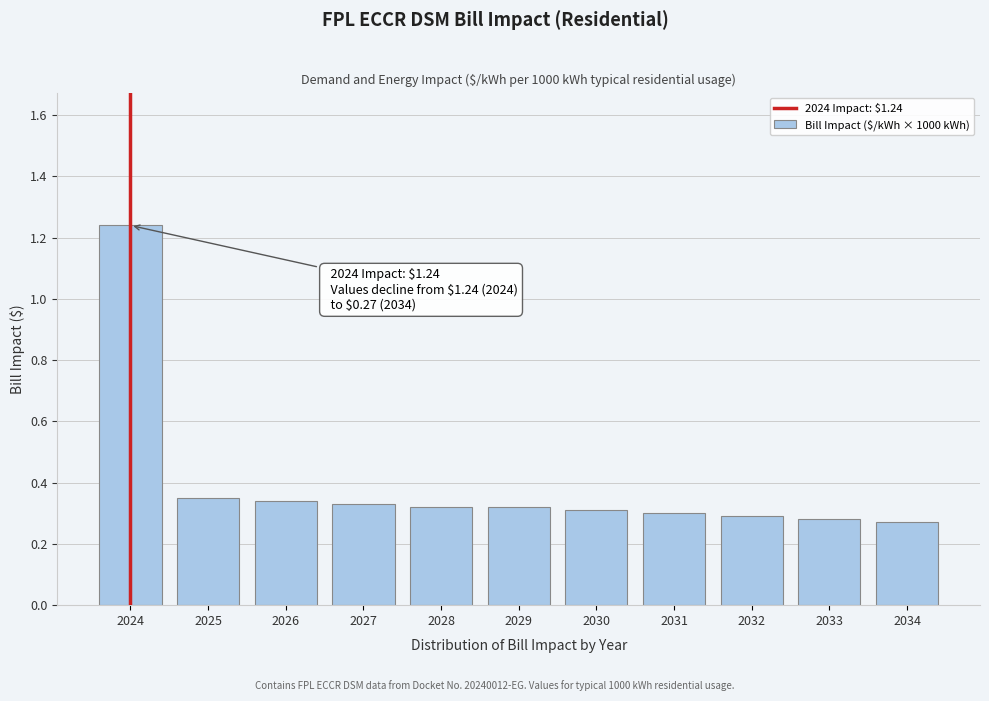

Which category has the highest value across all series?

2024